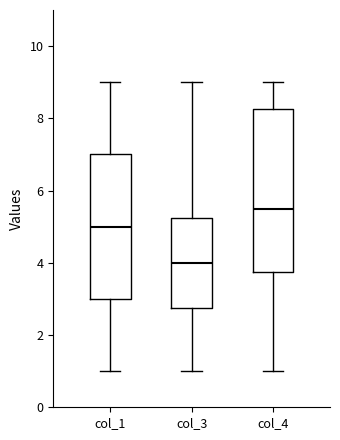

Where does the lower whisker of the box for col_4 end on the y-axis? The values are not printed on the chart, so give them approximately, as read against the axis.

1.0